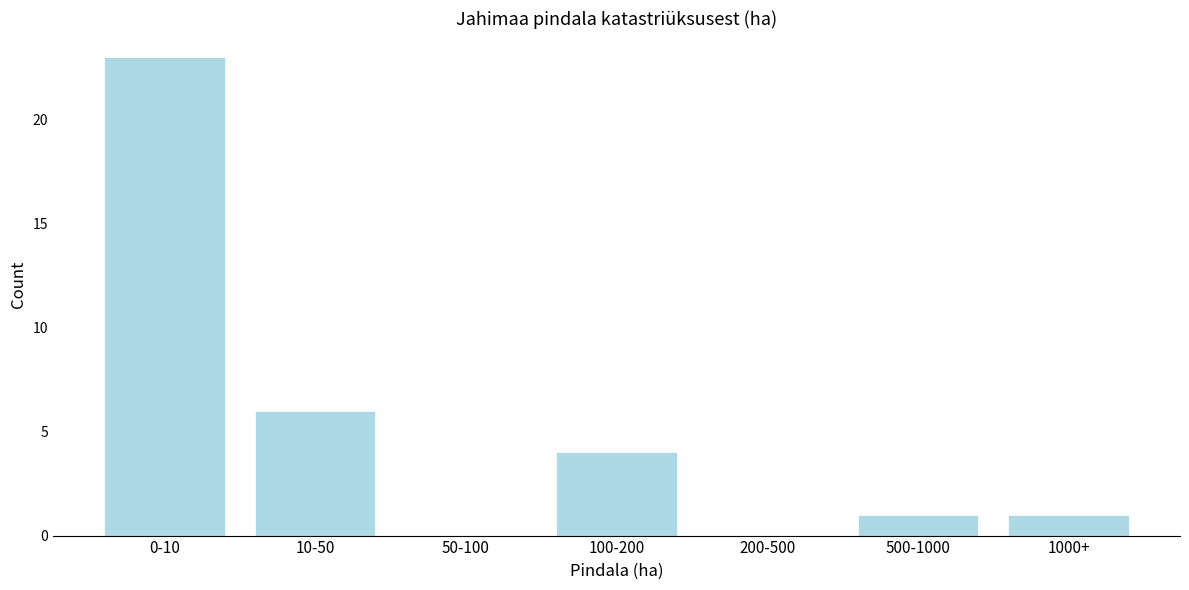

Reading left to right, list all the values displayed in this chart.

0-10=23	10-50=6	50-100=0	100-200=4	200-500=0	500-1000=1	1000+=1